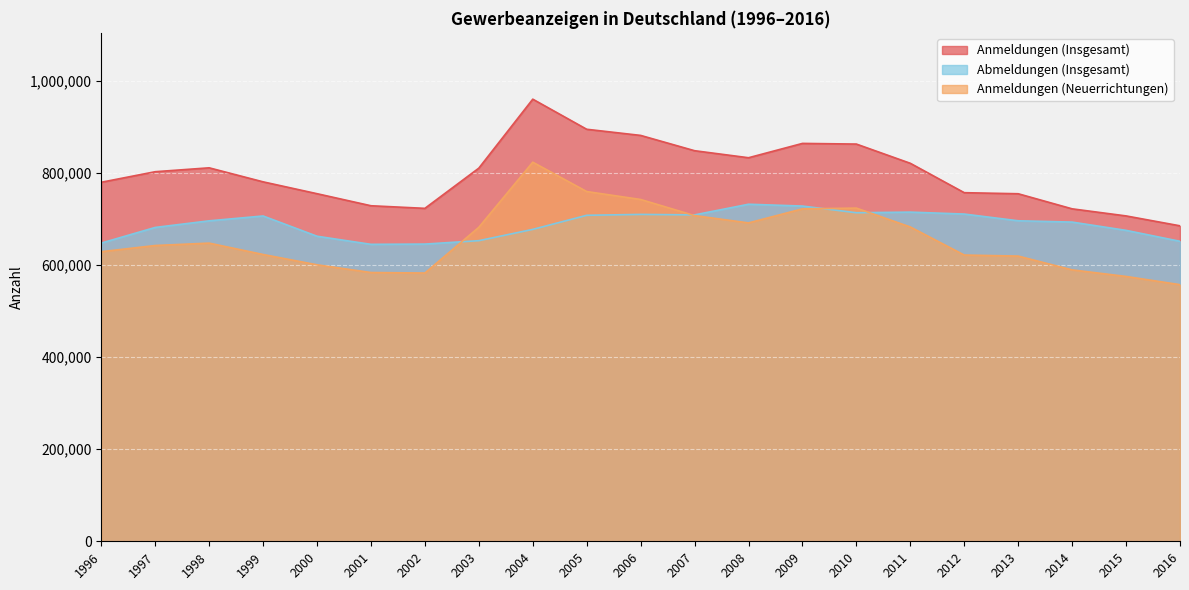

List the series in order of their overall mean, lowest first.

Anmeldungen (Neuerrichtungen), Abmeldungen (Insgesamt), Anmeldungen (Insgesamt)